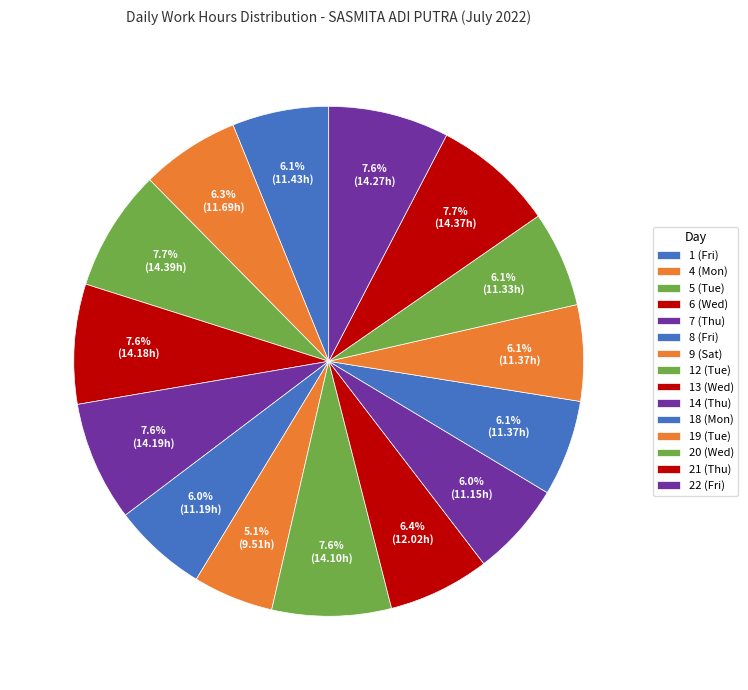

True or false: 1 (Fri) accounts for 1% of the total.

False